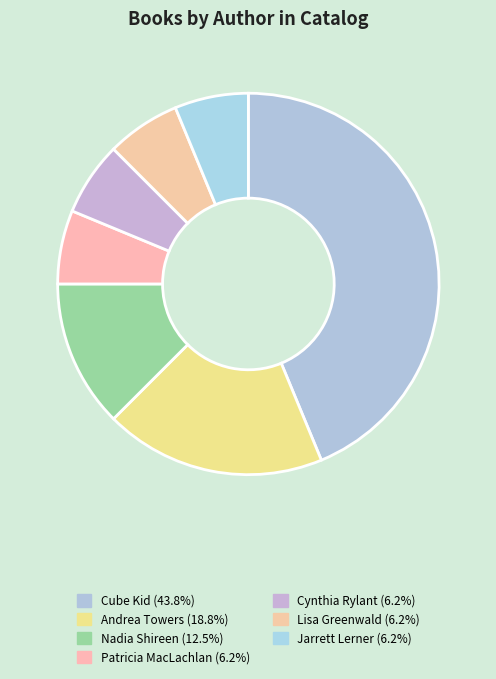

Count the number of slices in the pie.

7